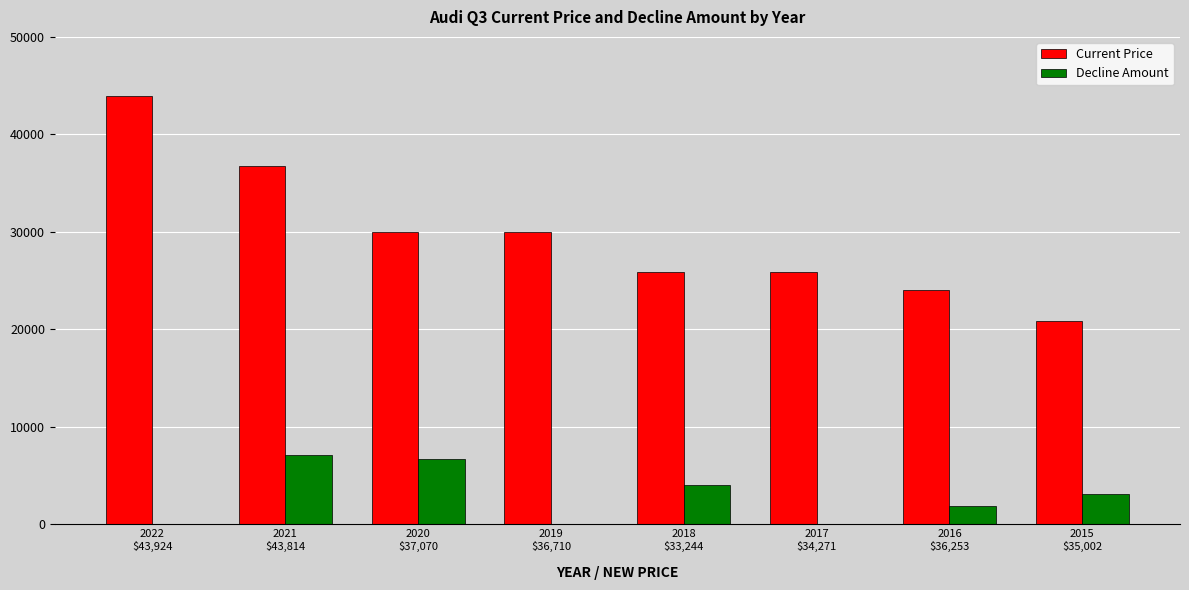

What are all the series names shown in the legend?

Current Price, Decline Amount